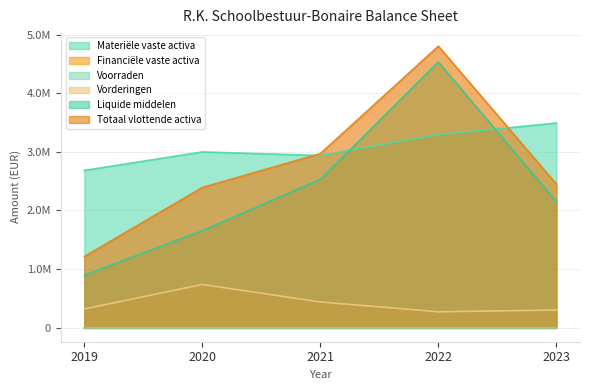

What is the maximum value shown in the chart?

4800820